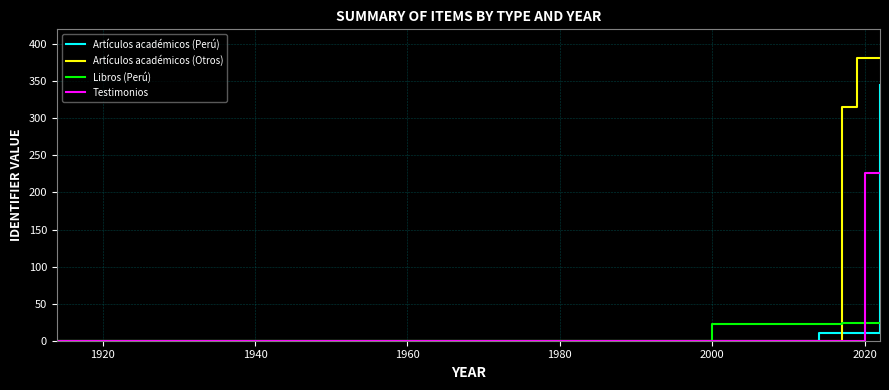

Which series has the largest total across all categories?

Artículos académicos (Otros)